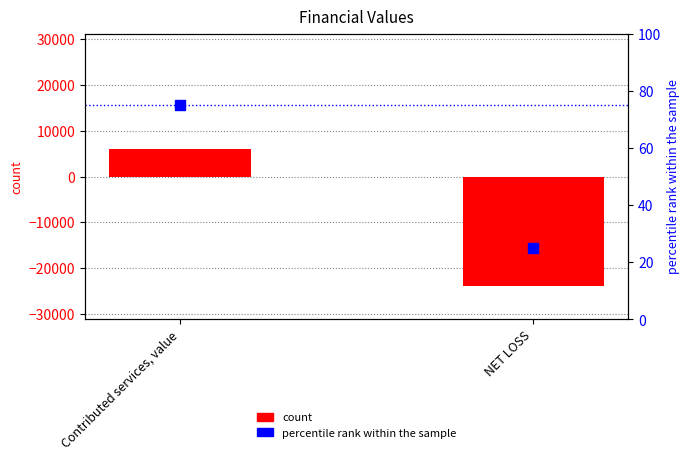

Is the value of percentile rank within the sample at Contributed services, value greater than the value of count at NET LOSS?

Yes